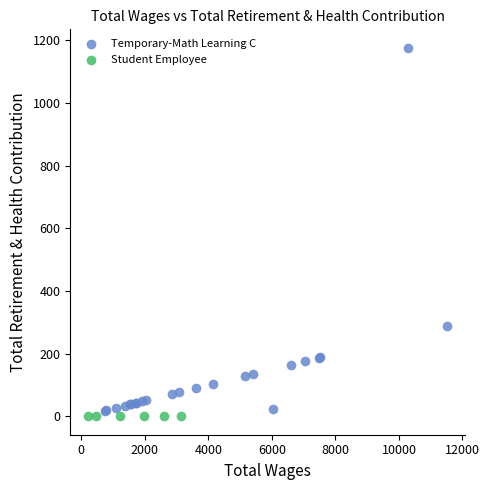

What are all the series names shown in the legend?

Temporary-Math Learning C, Student Employee